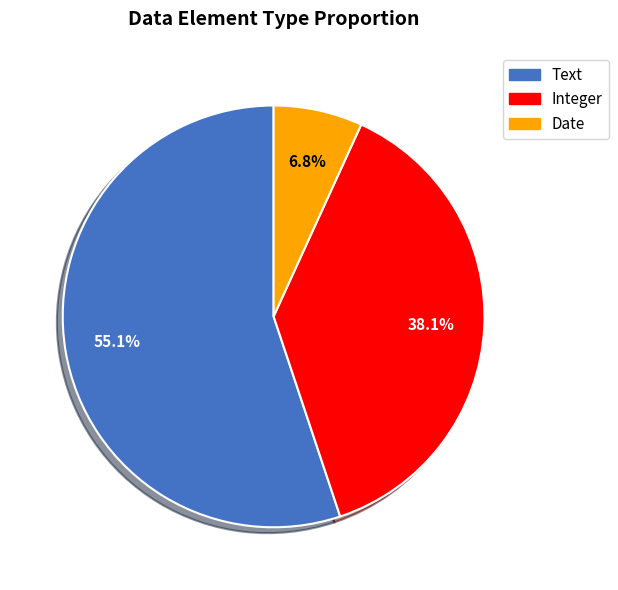

What is the largest slice in the pie chart?

Text